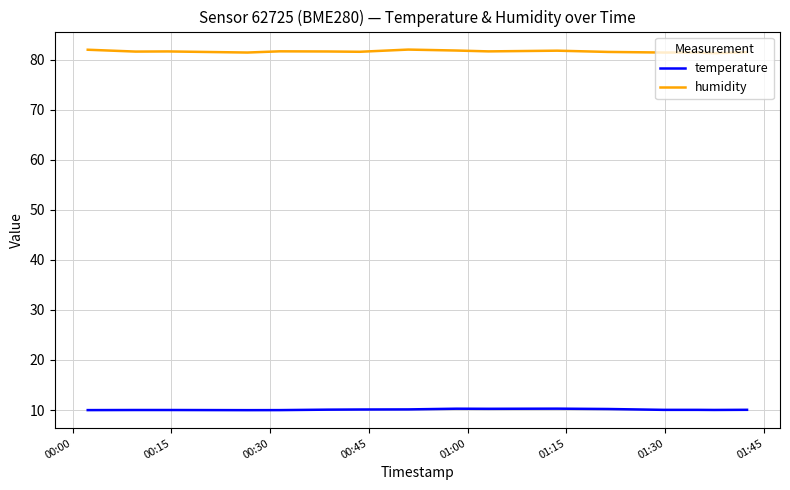

True or false: humidity and temperature cross at least once.

False